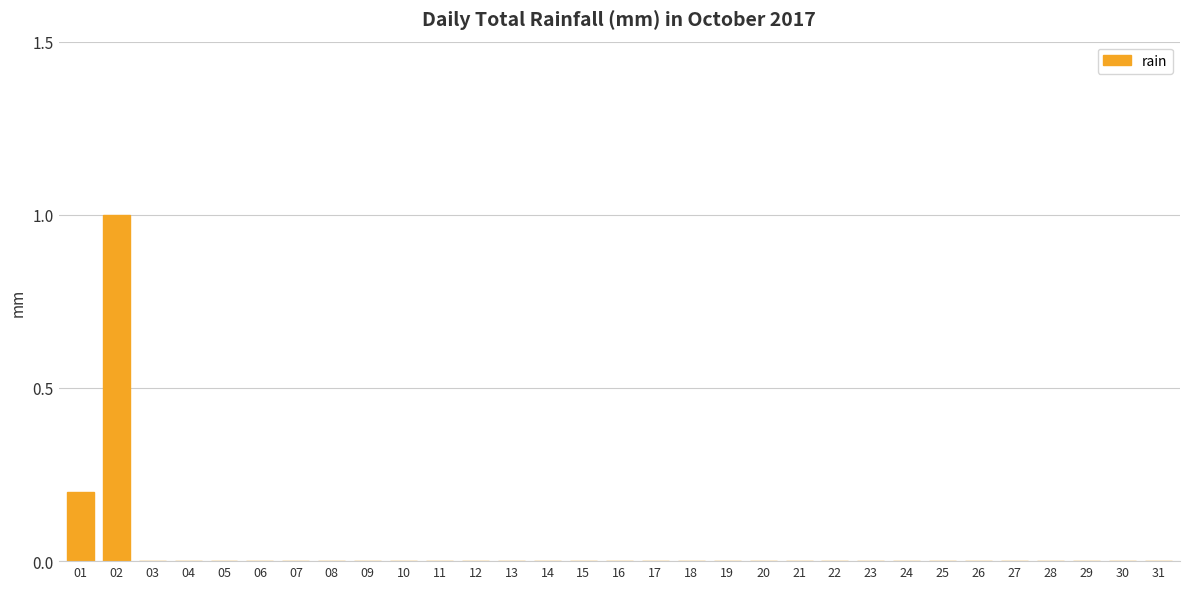

What is the sum of all values?

1.2